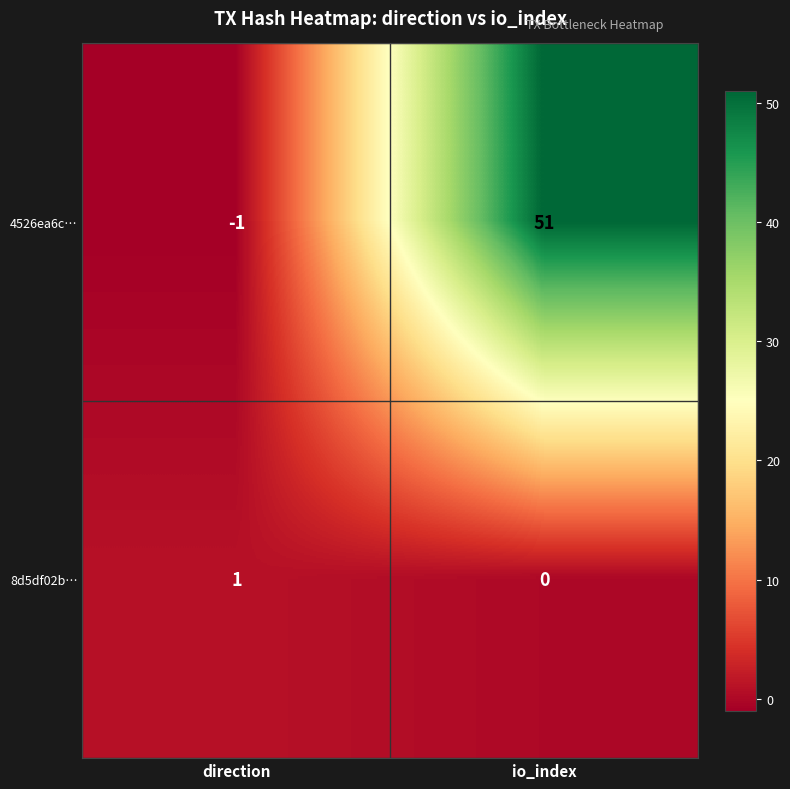

At which label is 8d5df02b… closest to 0?

io_index